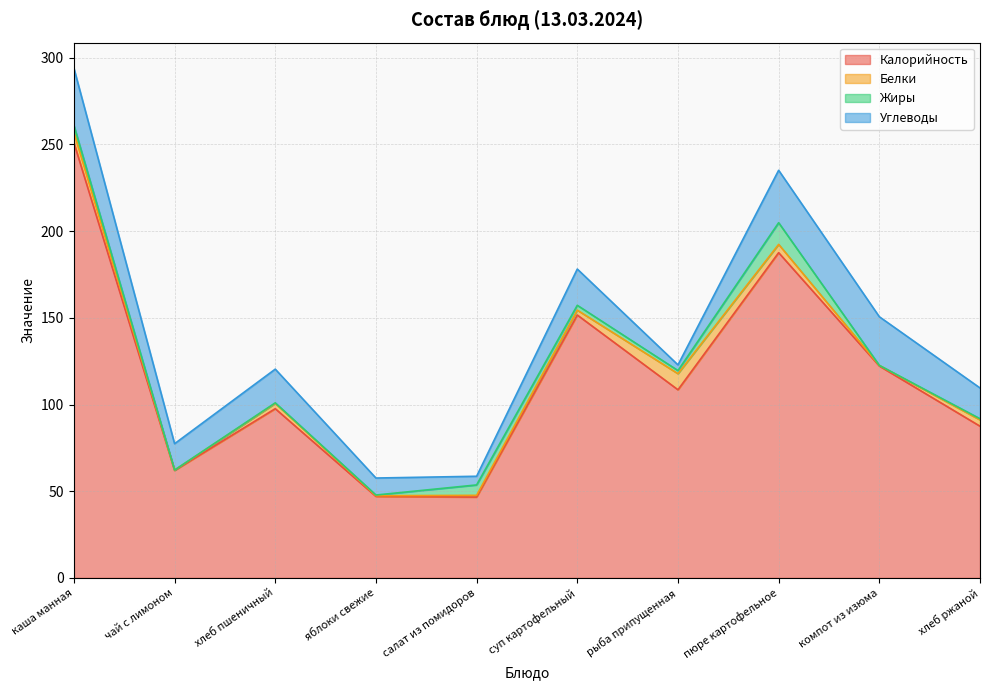

Reading left to right, transcribe all the data shown in this chart.

Калорийность: 251.0	62.0	97.6	47.0	46.6	151.6	108.5	187.6	122.2	87.5
Белки: 6.0	0.2	3.0	0.4	1.0	2.8	9.3	4.8	0.4	3.6
Жиры: 4.0	0.0	0.3	0.4	6.0	2.8	1.8	12.5	0.0	0.7
Углеводы: 33.0	15.2	19.4	9.8	5.0	20.9	3.3	30.2	28.1	17.8